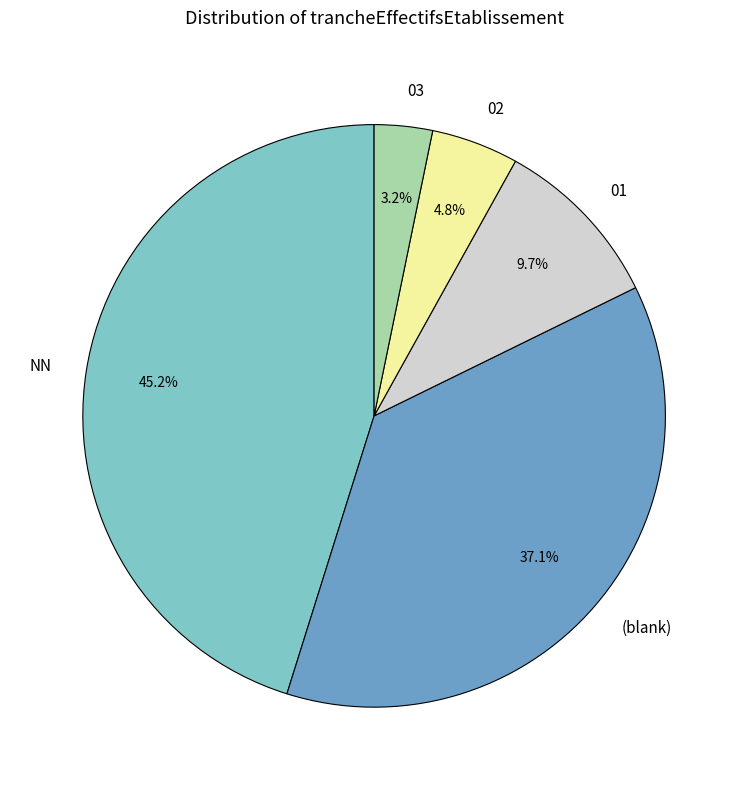

Combined, what portion of the pie is (blank) and 02?

41.9%